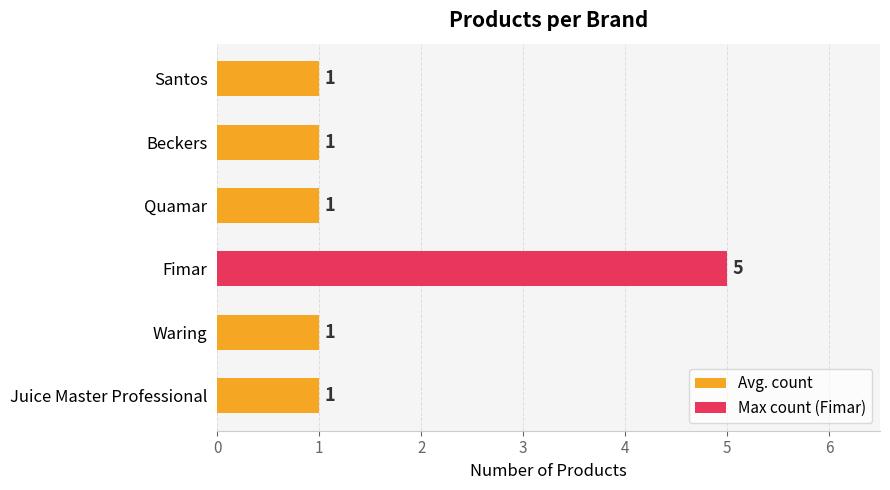

How many bars are there in total?

6